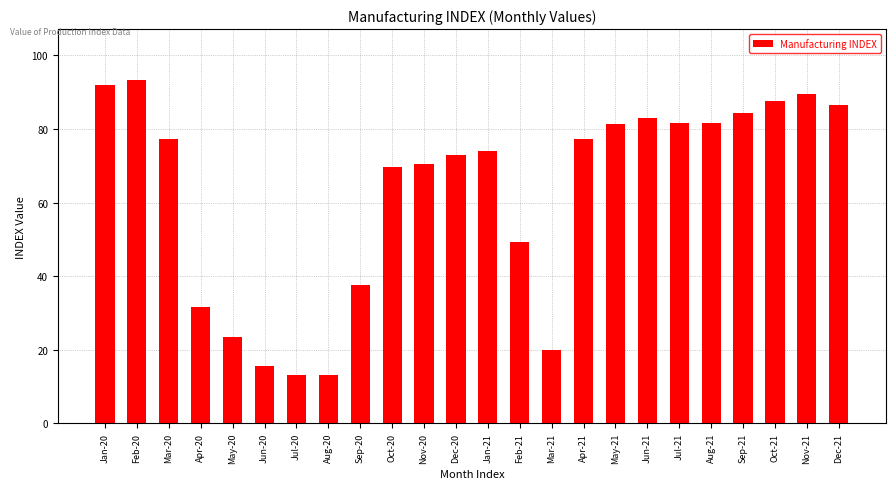

What is the label of the 8th bar from the left?

Aug-20